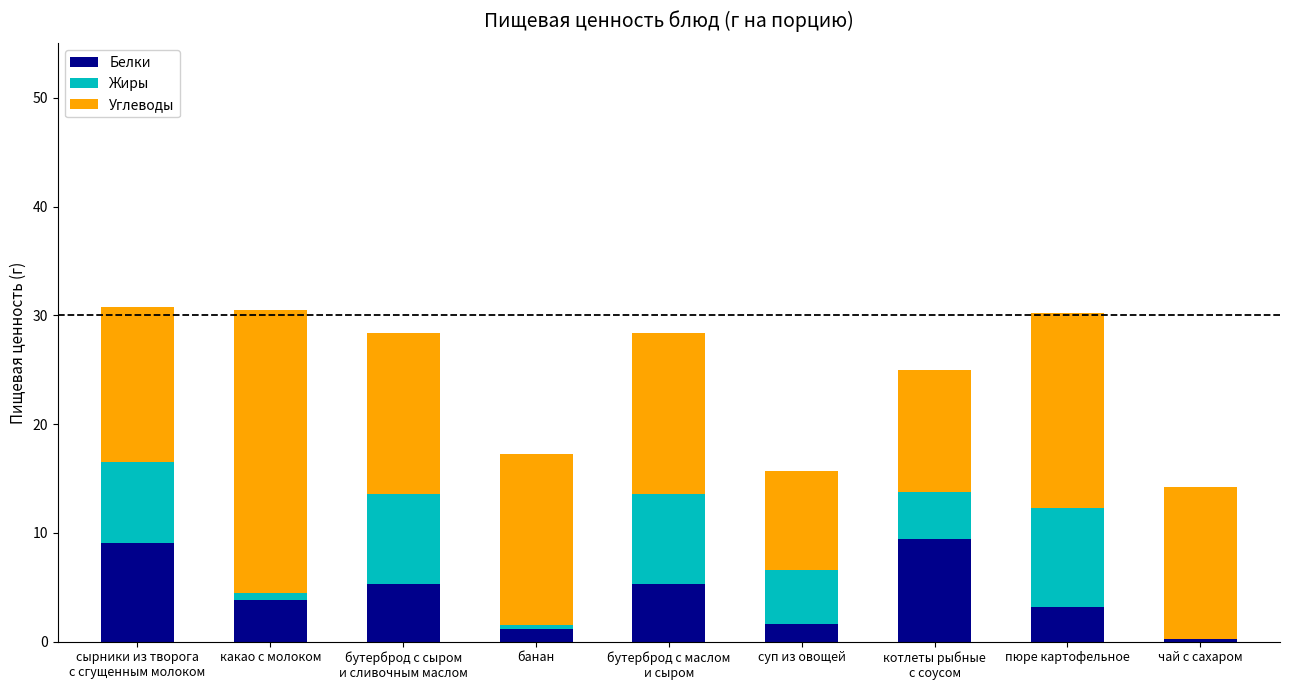

The Белки series shows 3.2 at пюре картофельное. True or false?

True